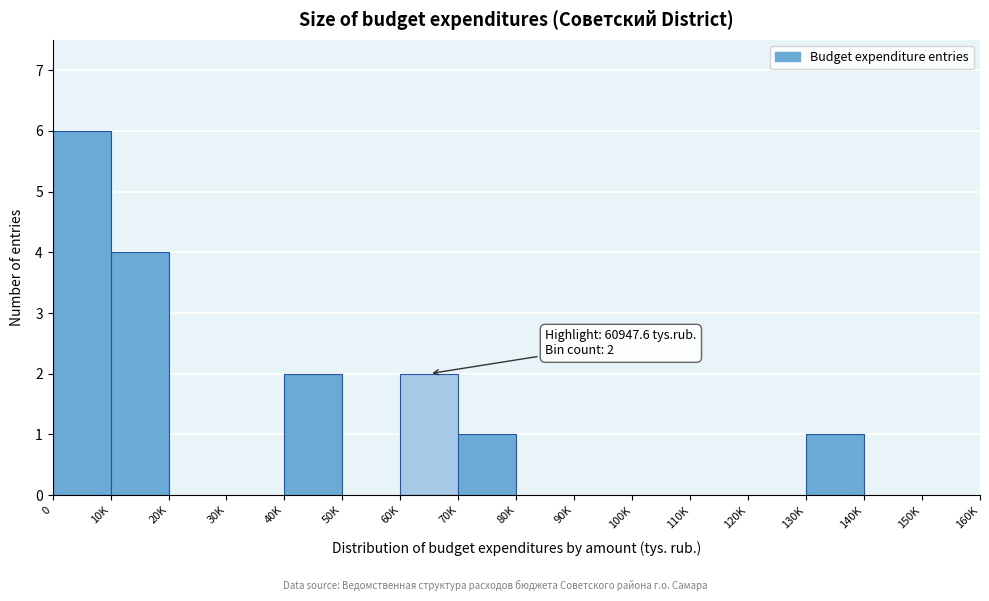

Reading left to right, extract all data points from this chart.

0=6	10K=4	20K=0	30K=0	40K=2	50K=0	60K=2	70K=1	80K=0	90K=0	100K=0	110K=0	120K=0	130K=1	140K=0	150K=0